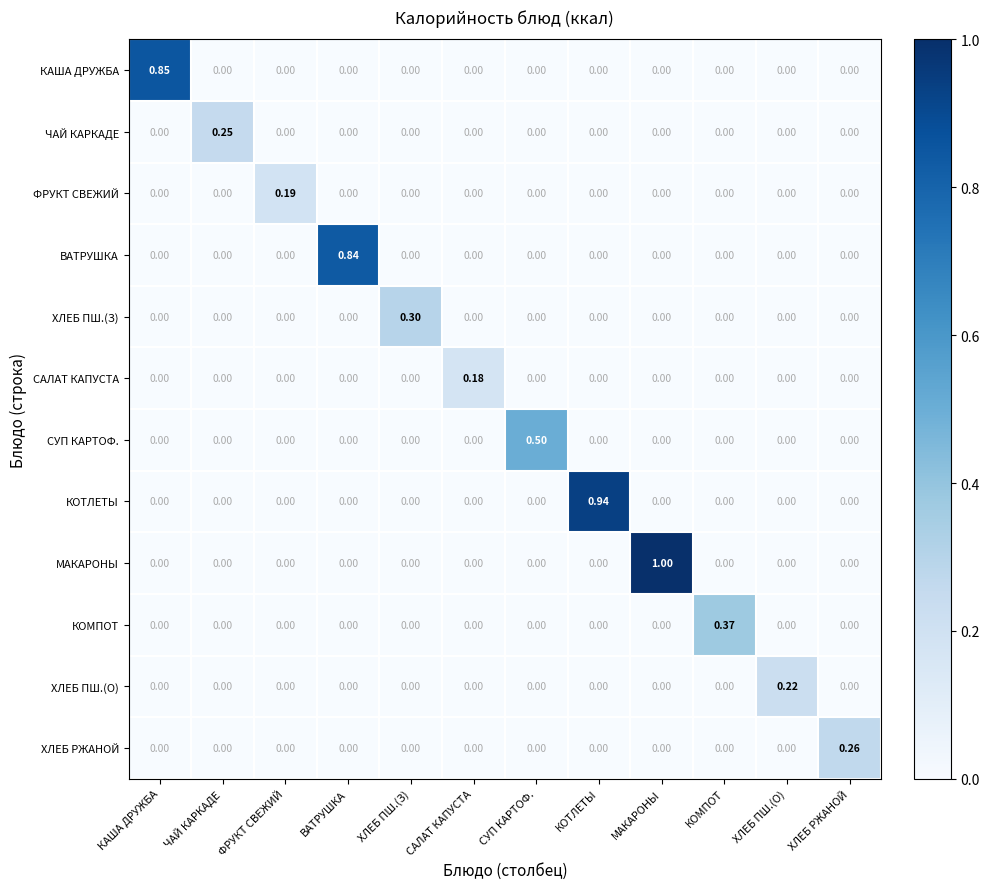

Rank the series by their maximum value, from highest to lowest.

МАКАРОНЫ, КОТЛЕТЫ, КАША ДРУЖБА, ВАТРУШКА, СУП КАРТОФ., КОМПОТ, ХЛЕБ ПШ.(З), ХЛЕБ РЖАНОЙ, ЧАЙ КАРКАДЕ, ХЛЕБ ПШ.(О), ФРУКТ СВЕЖИЙ, САЛАТ КАПУСТА